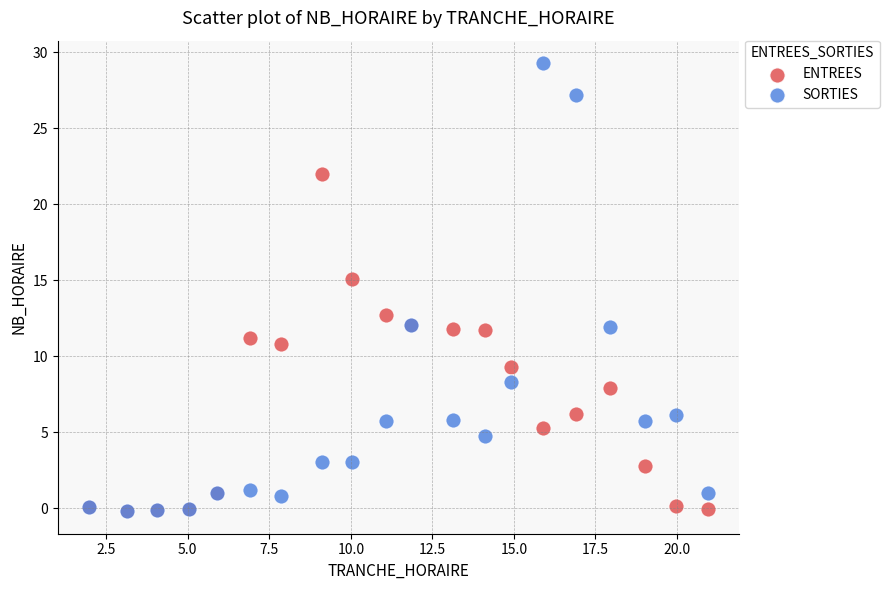

What are all the series names shown in the legend?

ENTREES, SORTIES